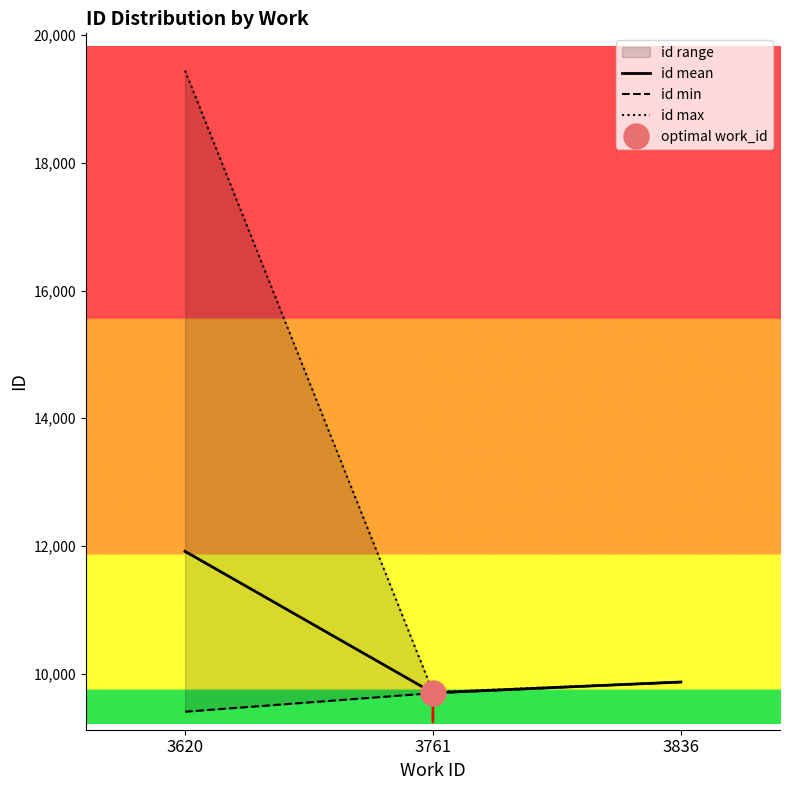

What is the value of the id max point at the 2nd from the left?

9712.0